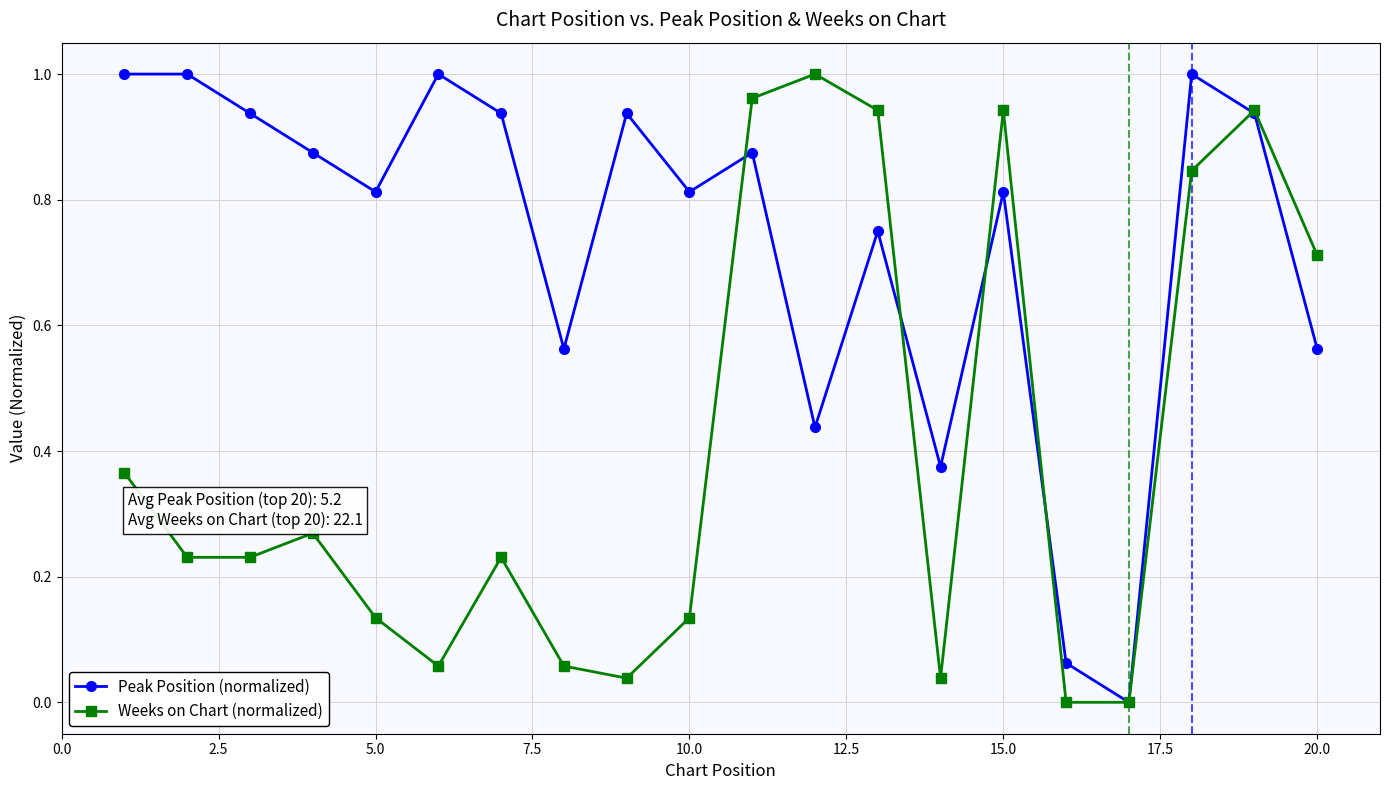

In Weeks on Chart (normalized), how many points are higher than both neighbors (excluding endpoints)?

5